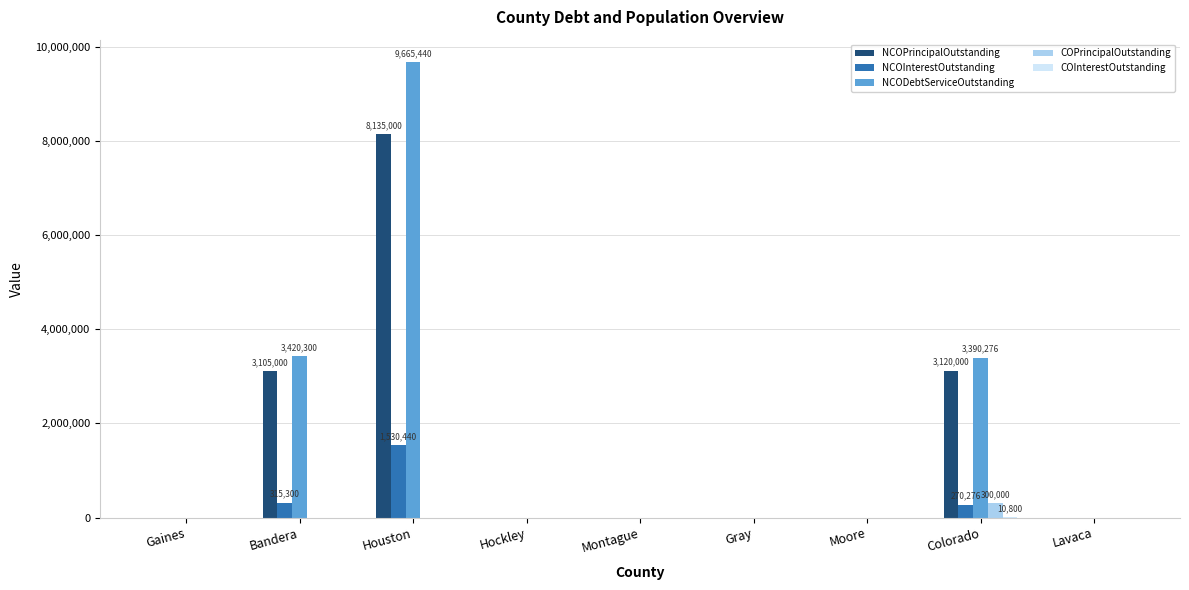

How many data points in NCOPrincipalOutstanding are above 0?

3